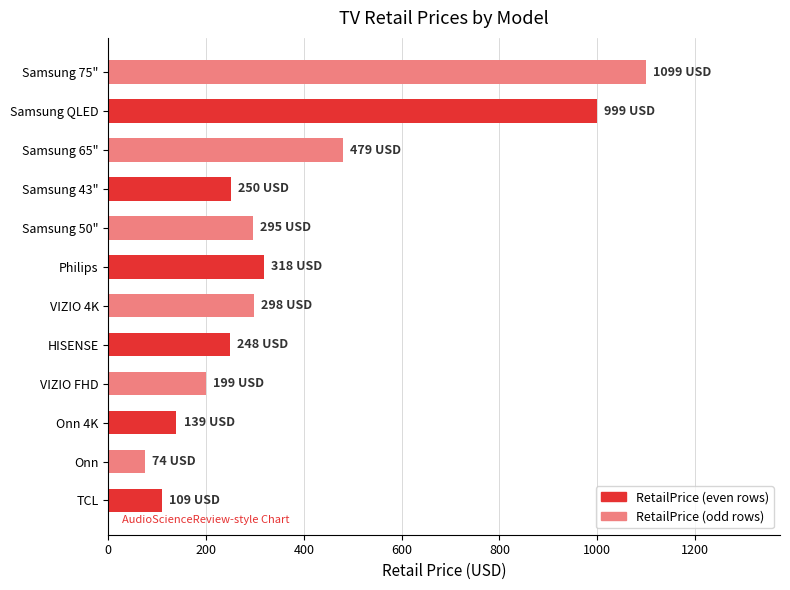

What is the change in value from TCL to Samsung 65"?

+370